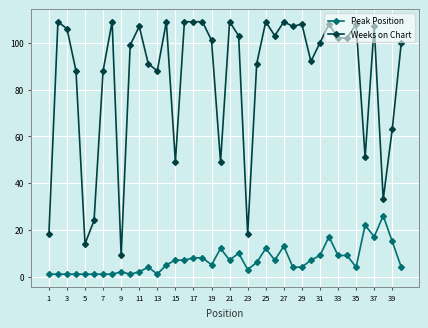

Which series has the largest range (max minus min)?

Weeks on Chart